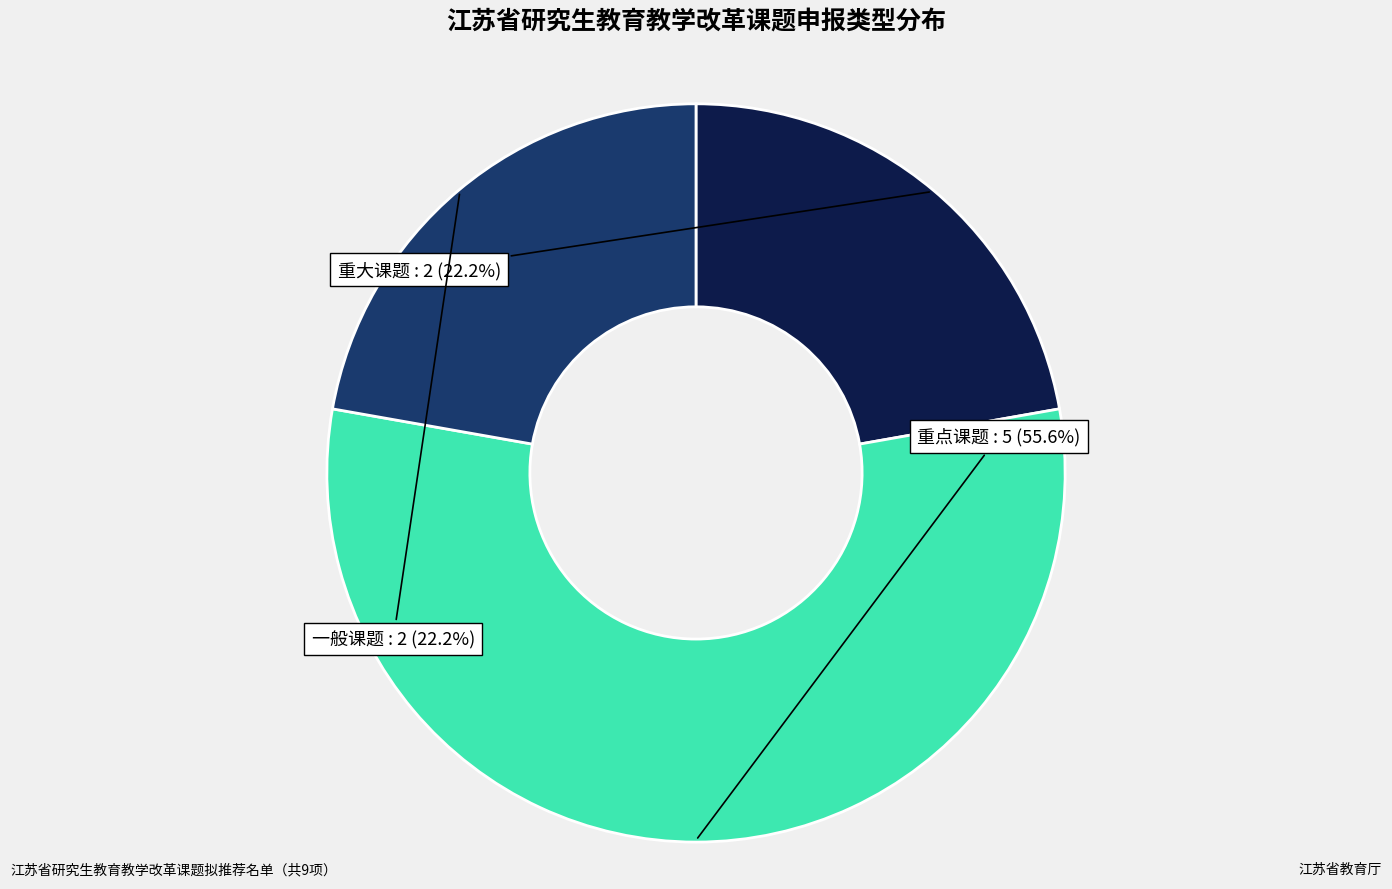

Is there any slice that represents more than half of the pie?

Yes